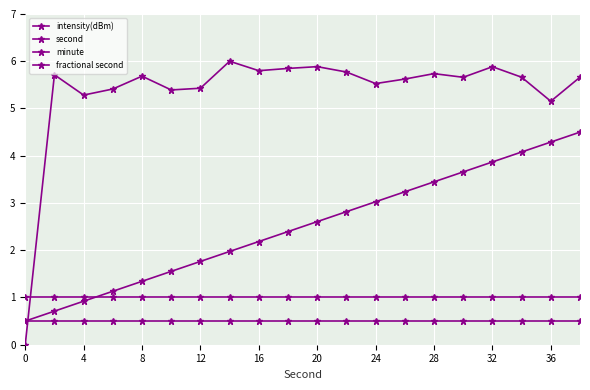

How many categories are shown in the chart?

20